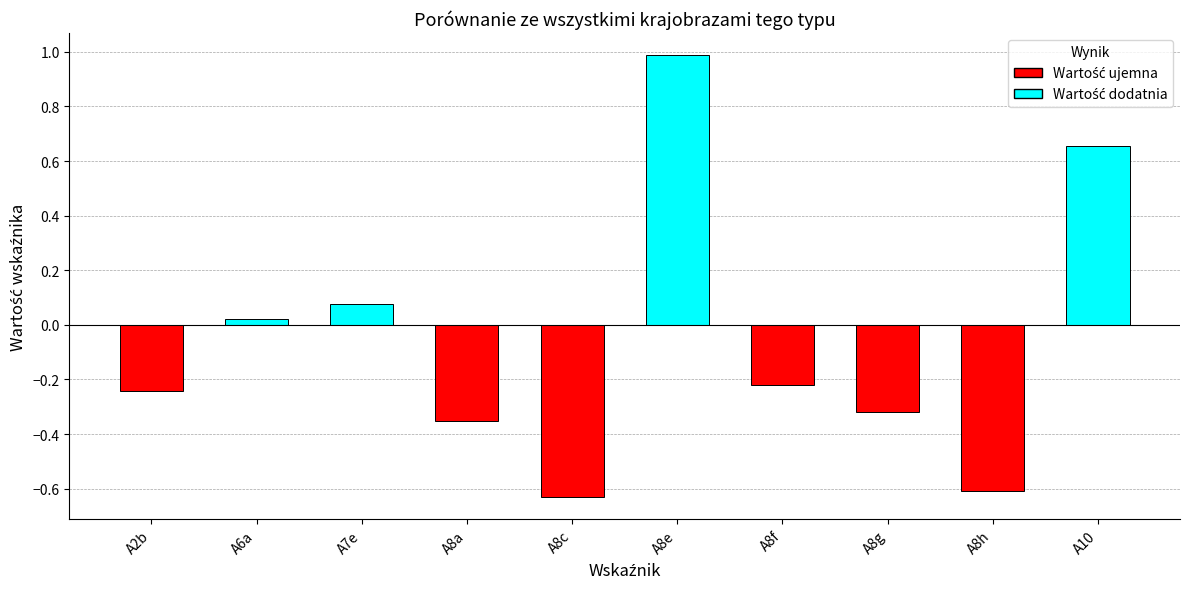

What is the greatest value displayed?

1.0